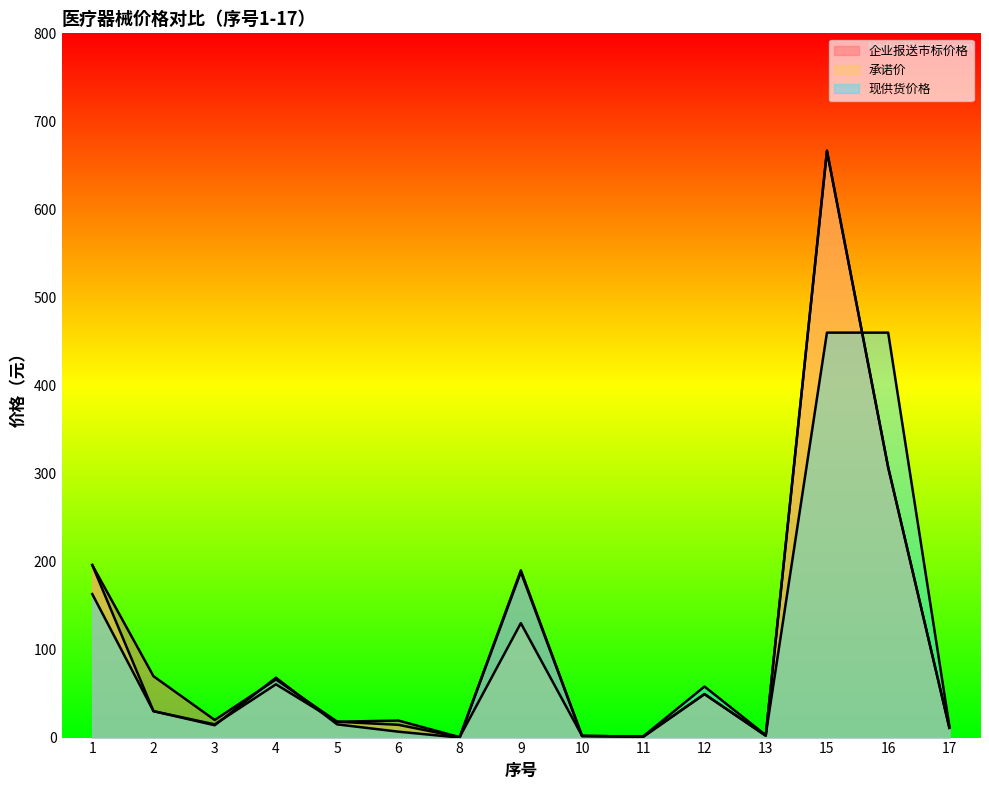

What is the spread (max minus min) of values at 6?

12.7